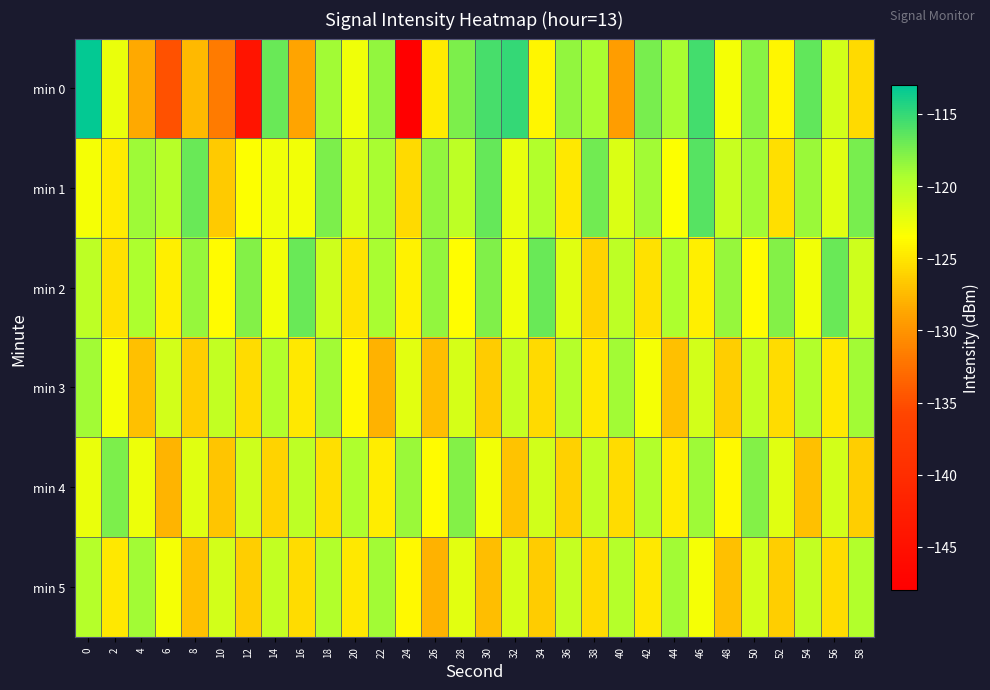

What is the total value across all series at 18?

-721.5